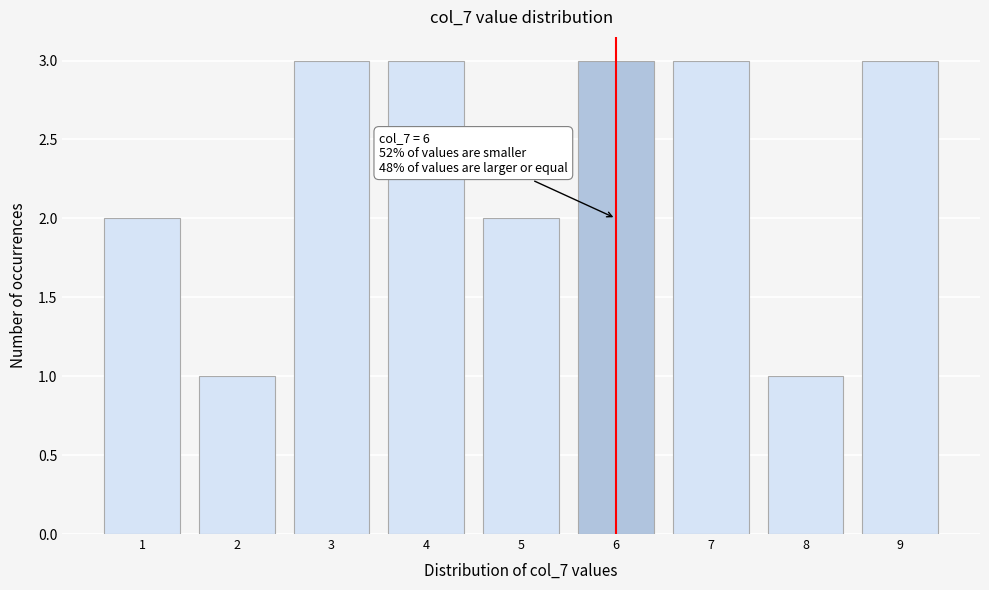

Reading left to right, extract all data points from this chart.

2	1	3	3	2	3	3	1	3